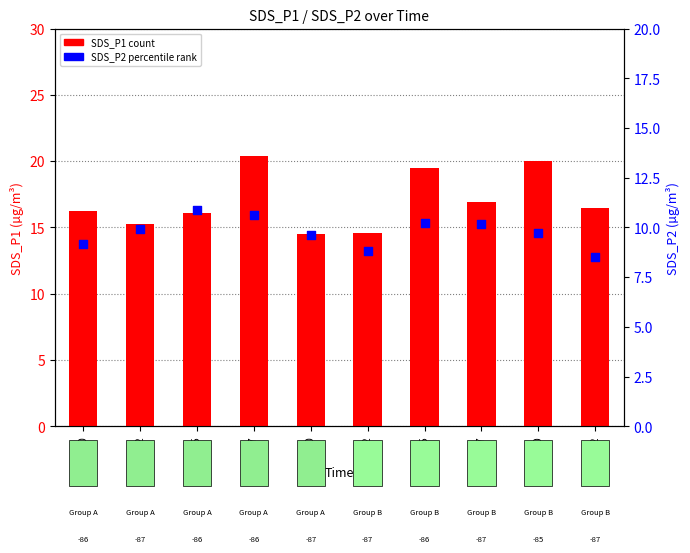

Which series has the widest spread of Y values?

SDS_P1